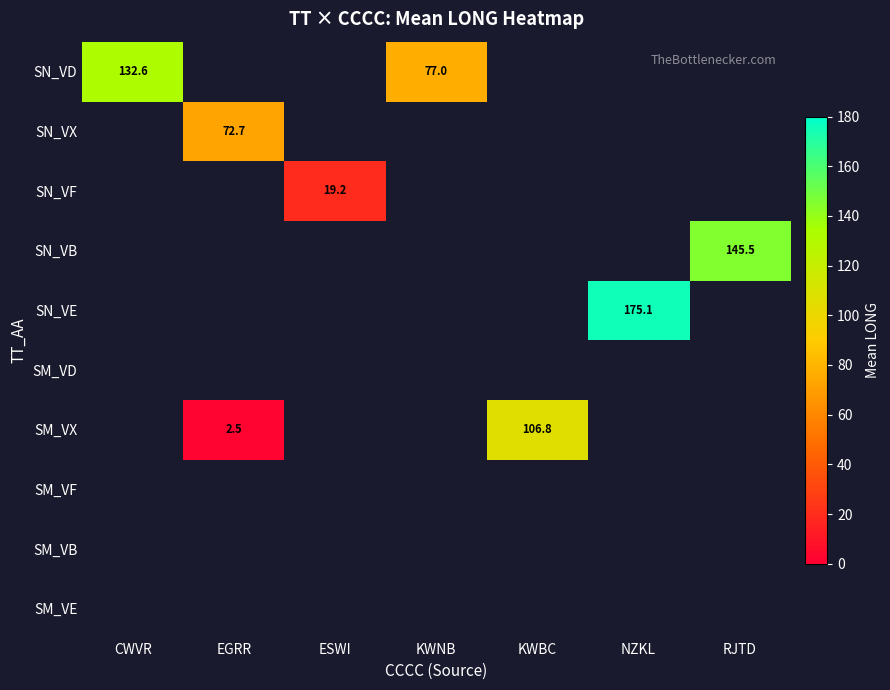

True or false: SN_VB has a value of 145.5 at RJTD.

True